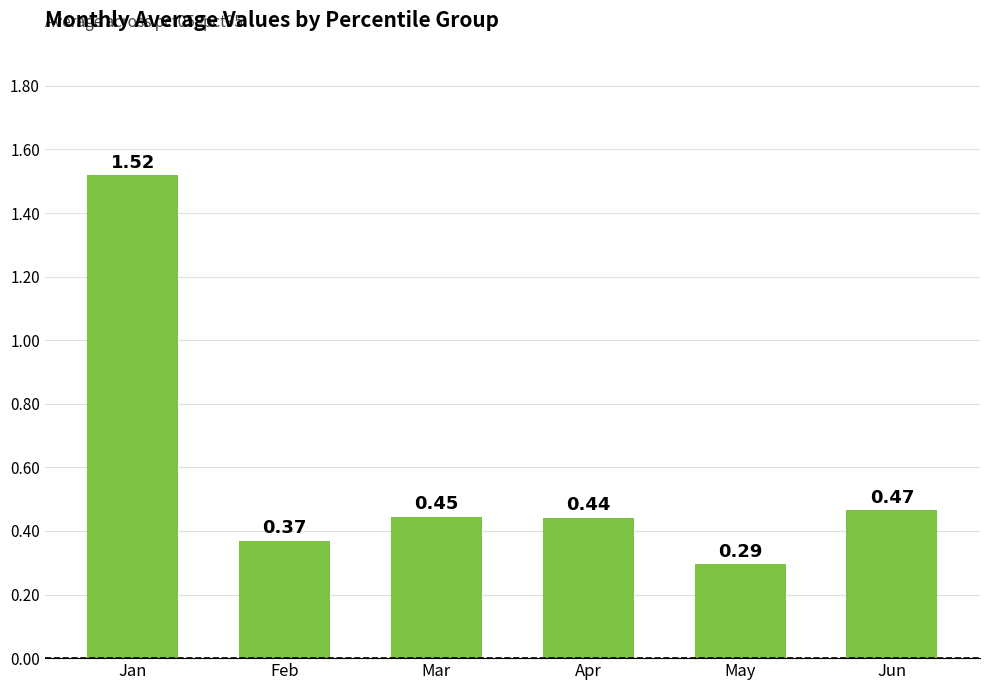

The chart shows a value of 0.6 at Apr. True or false?

False